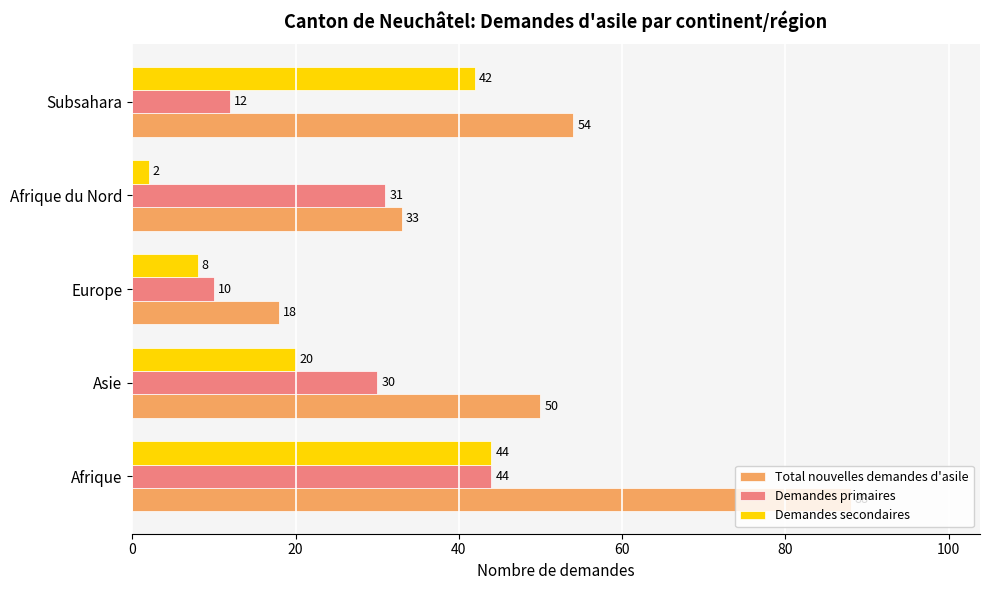

Which series has the largest total across all categories?

Total nouvelles demandes d'asile